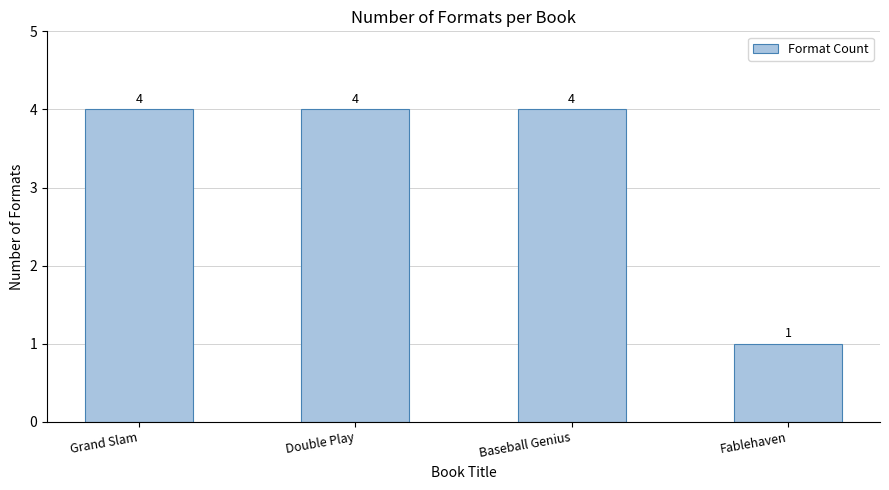

Between Fablehaven and Double Play, which is larger?

Double Play